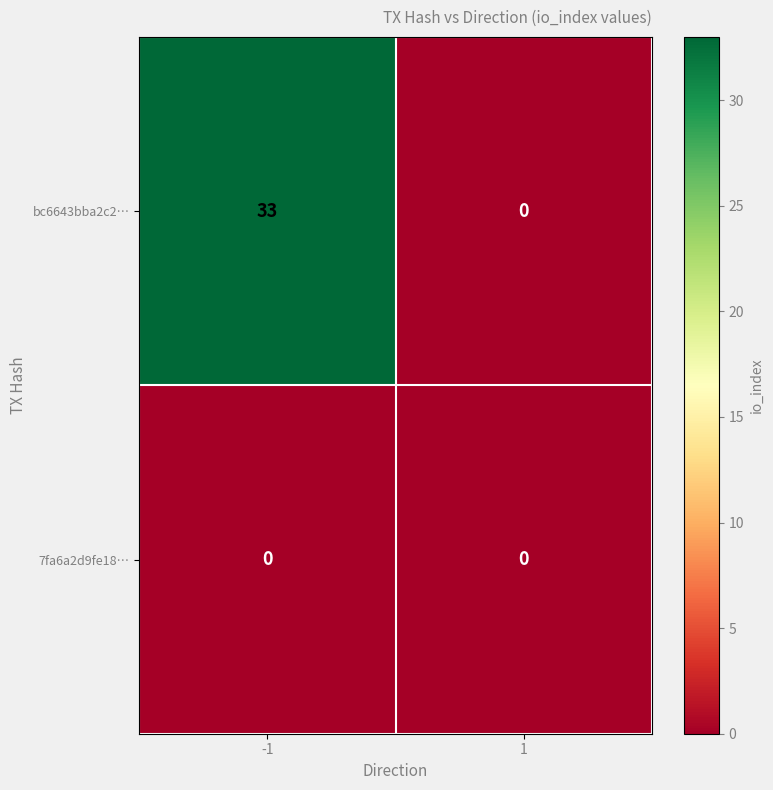

Reading right to left, what are all the values shown in this chart?

bc6643bba2c2…: 1=0	-1=33
7fa6a2d9fe18…: 1=0	-1=0